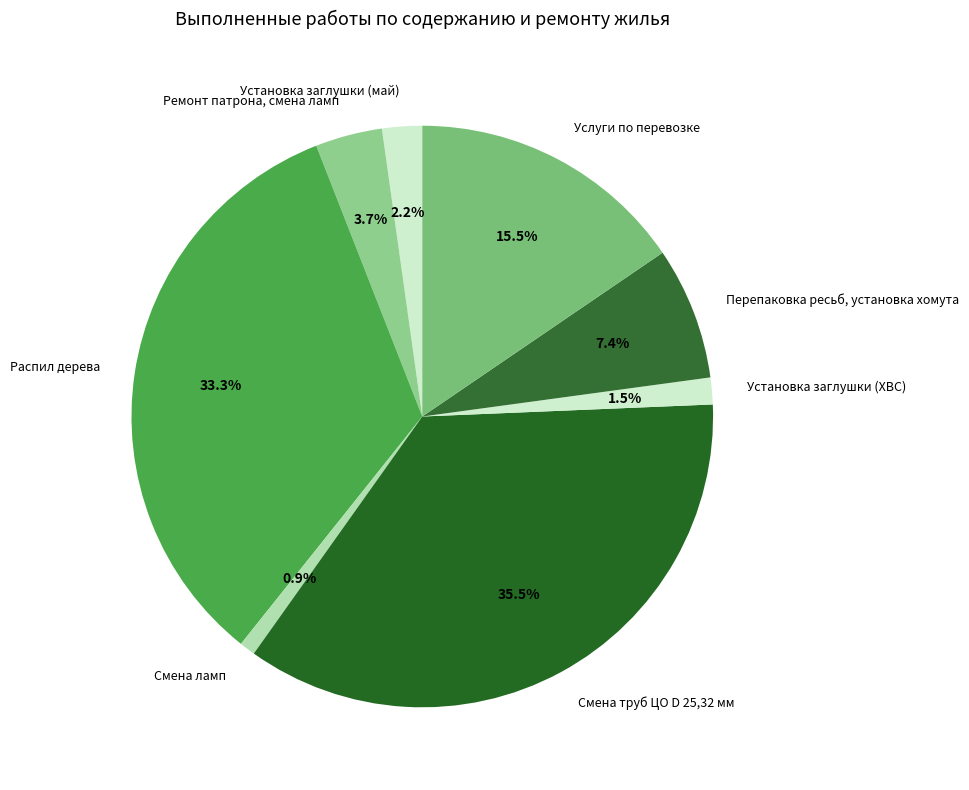

To the nearest percent, what is the difference between the largest and smallest slice percentages?

35%